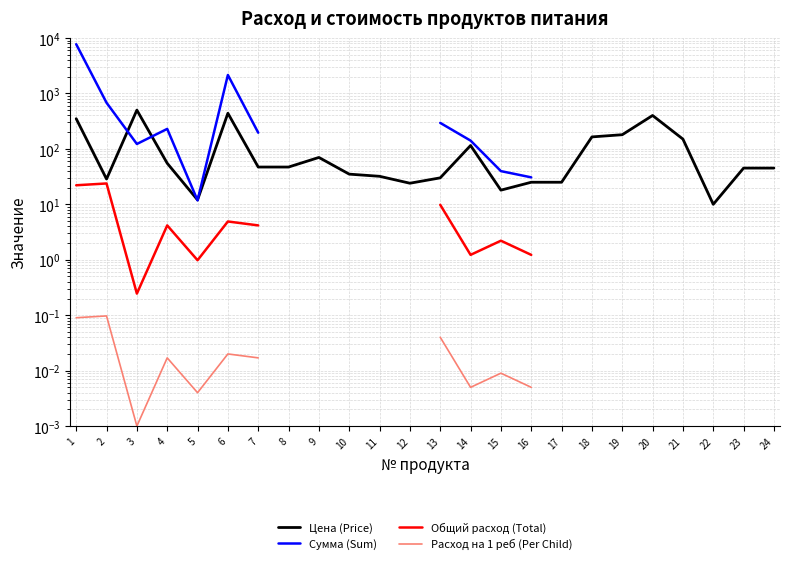

Which label corresponds to the smallest value in the chart?

3